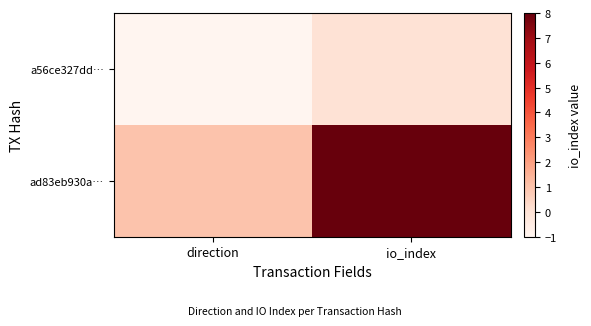

What is the total value across all series at io_index?

8